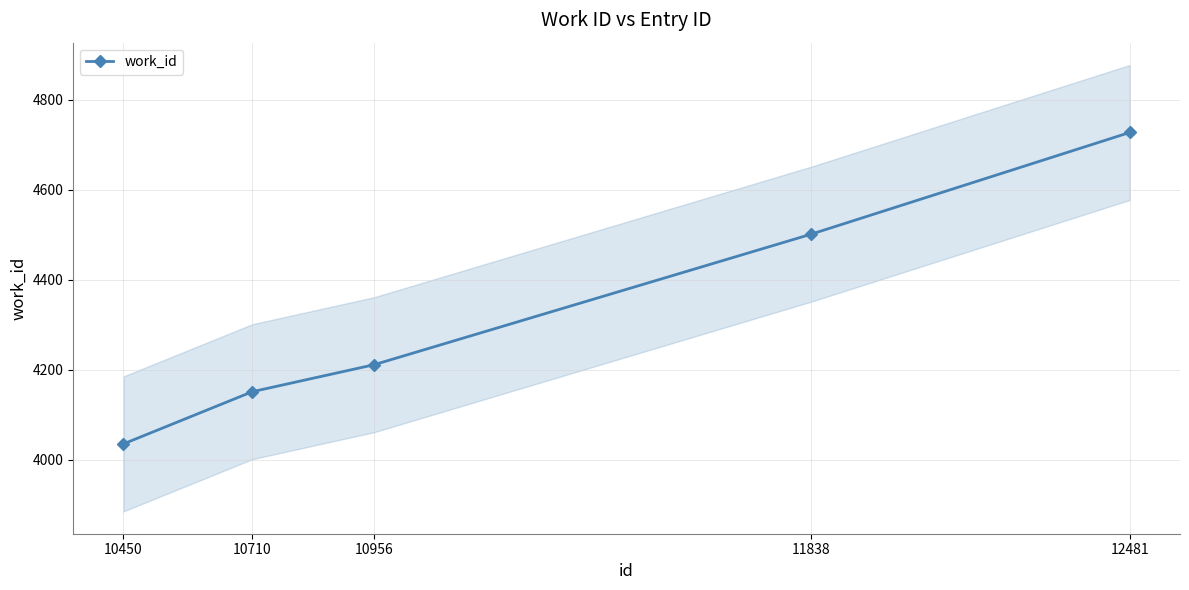

What is the change in value from 10450 to 11838?

+466